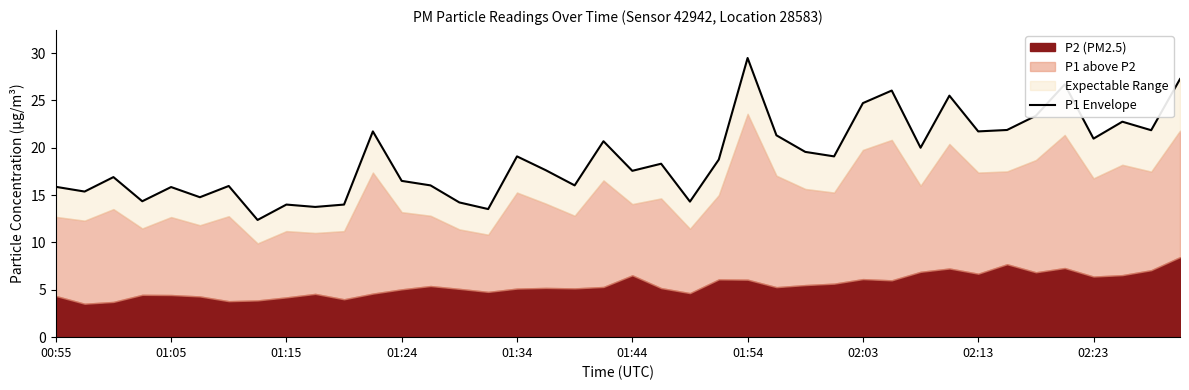

Read the value at 34.

23.4